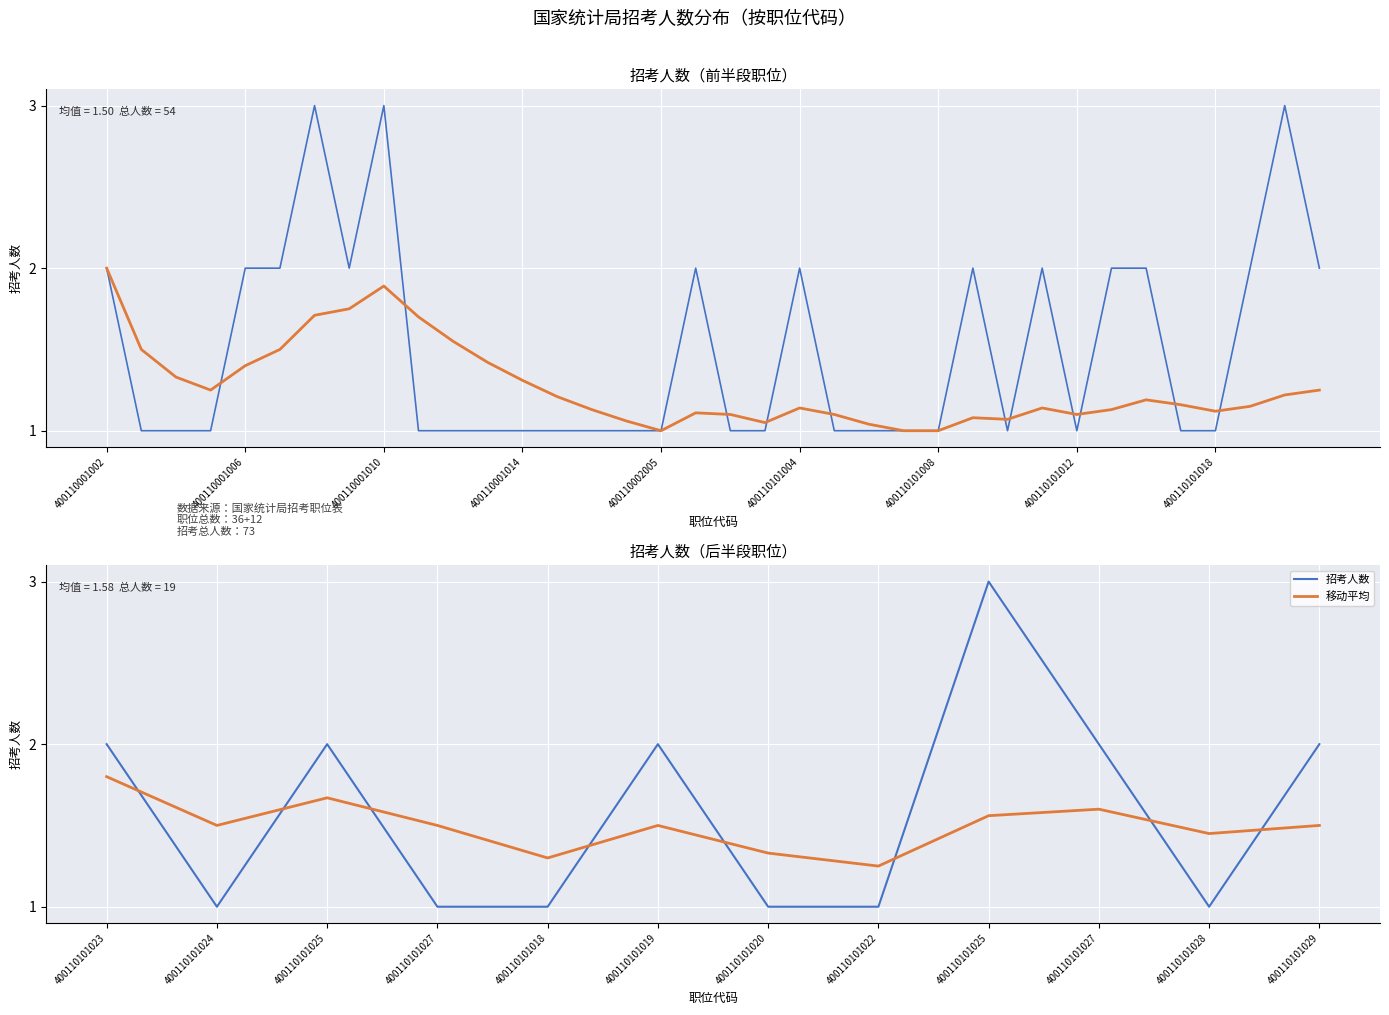

At 400110101020, list the series in order from smallest to largest.

招考人数, 移动平均